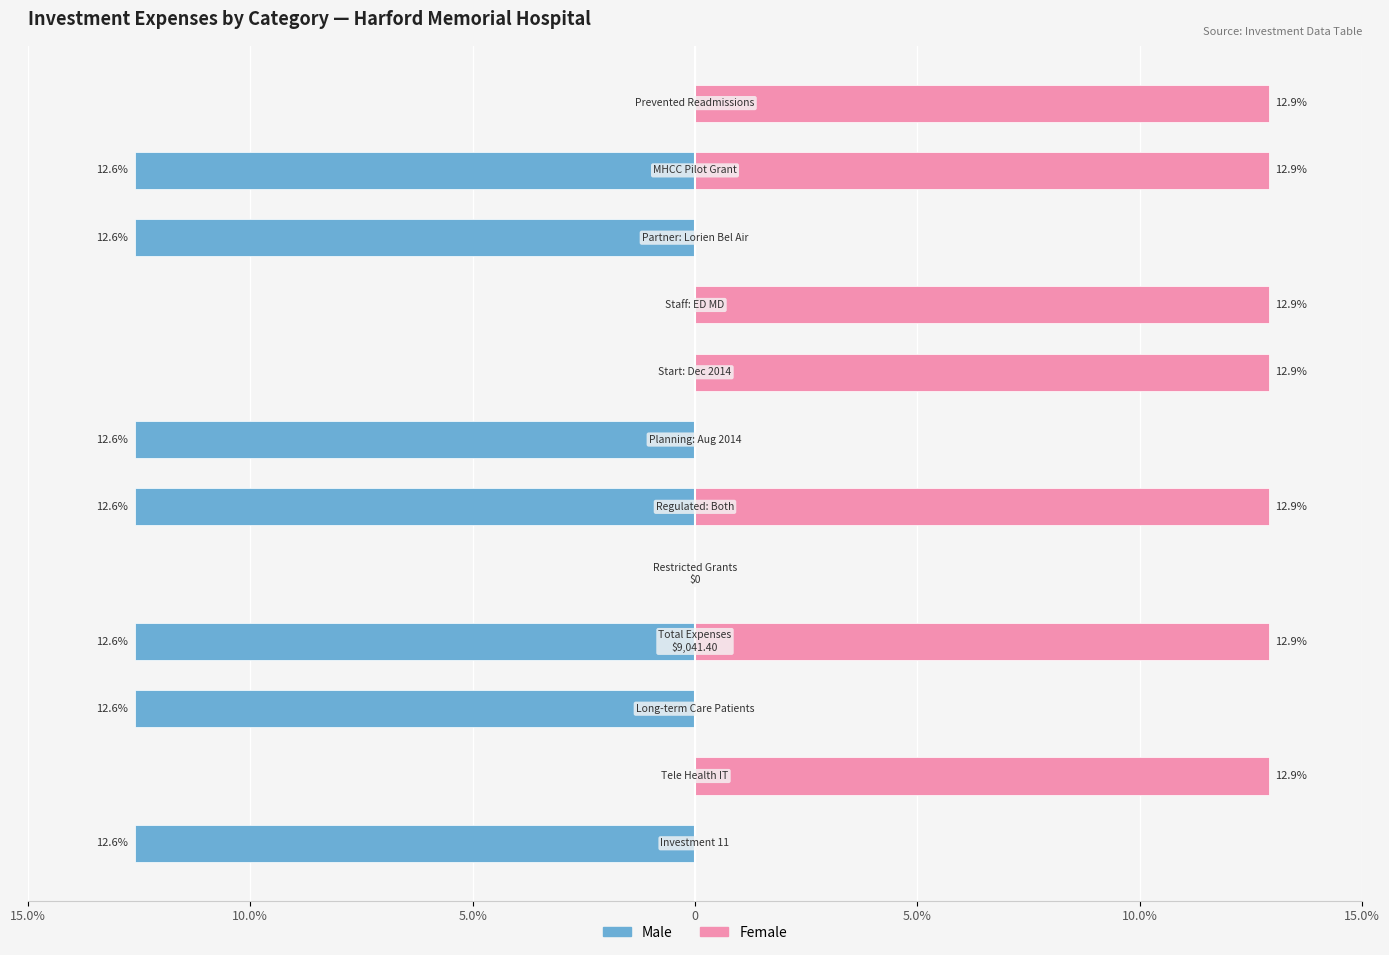

The Female series shows 0.0 at 5.0%. True or false?

True